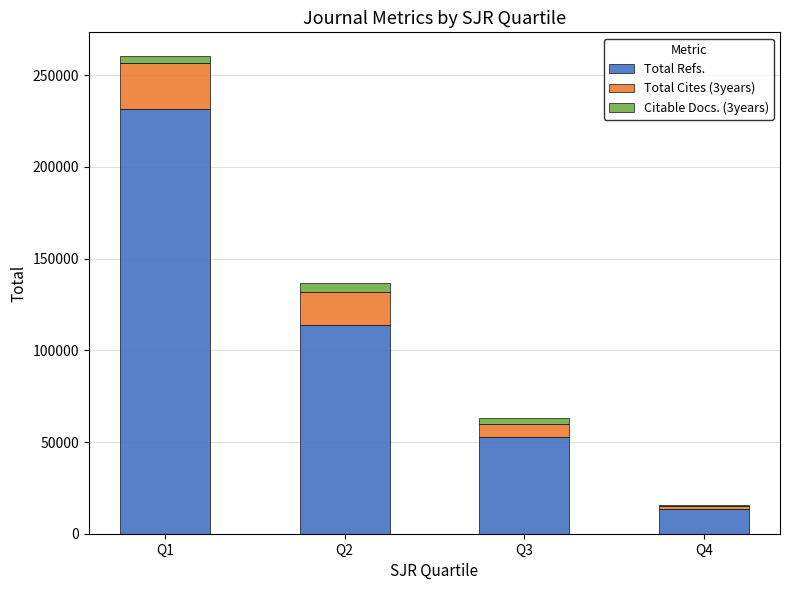

At which label does Total Refs. reach its peak?

Q1